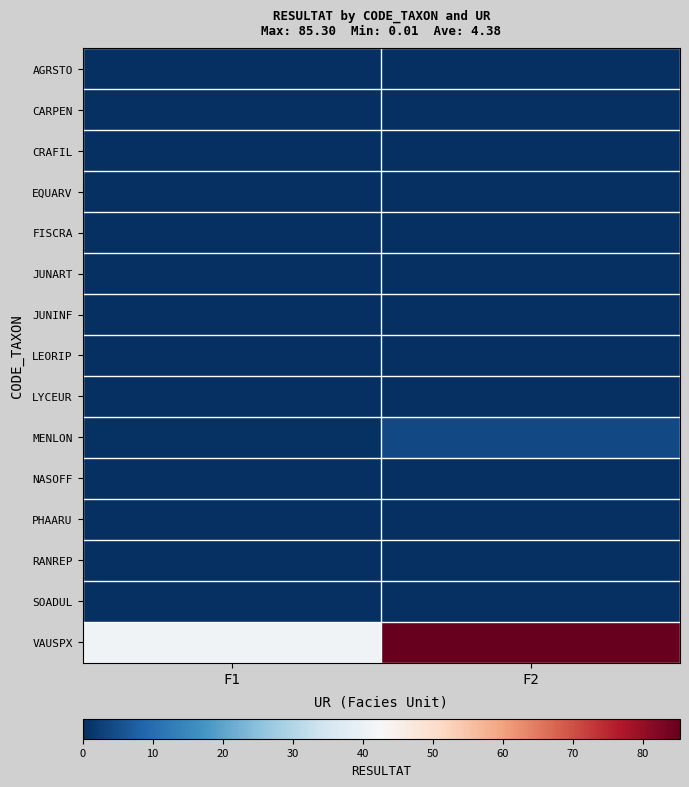

What is the difference between the highest and lowest values at F1?

41.1